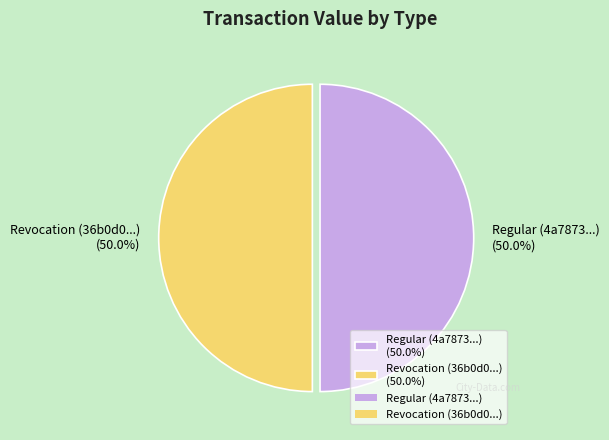

Do Regular (4a7873...) (50.0%) and Revocation (36b0d0...) (50.0%) together represent more than half of the pie?

Yes